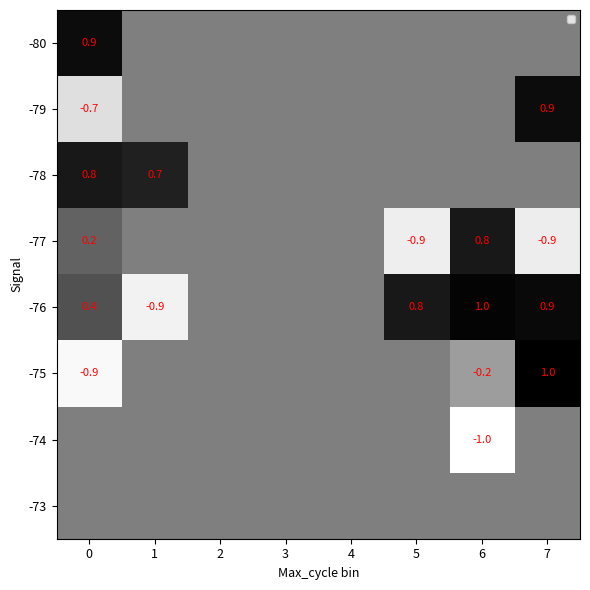

Which category has the lowest value in the row_6 series?

6